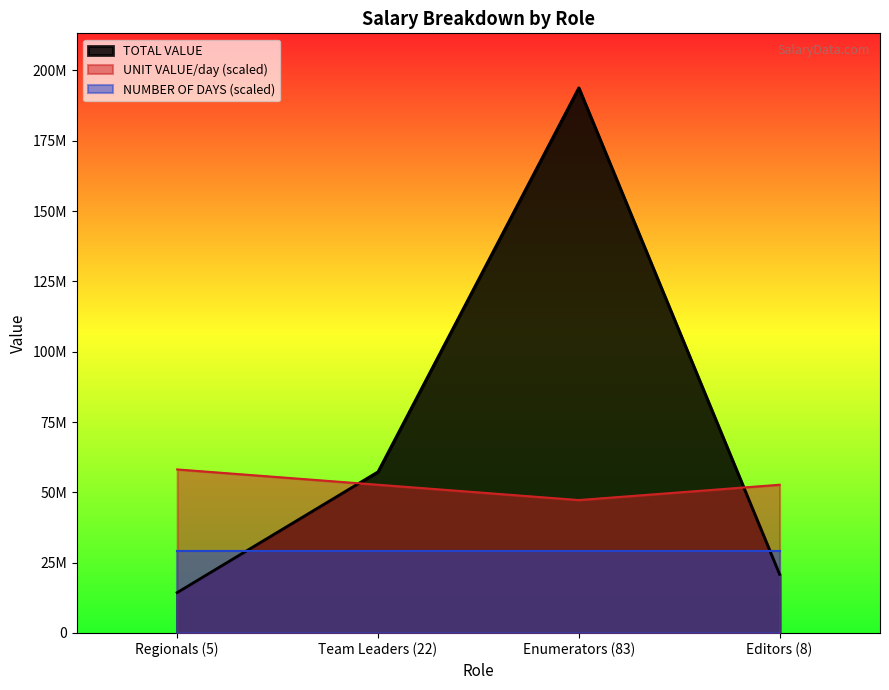

At which label does TOTAL VALUE first exceed 57293544?

Enumerators (83)